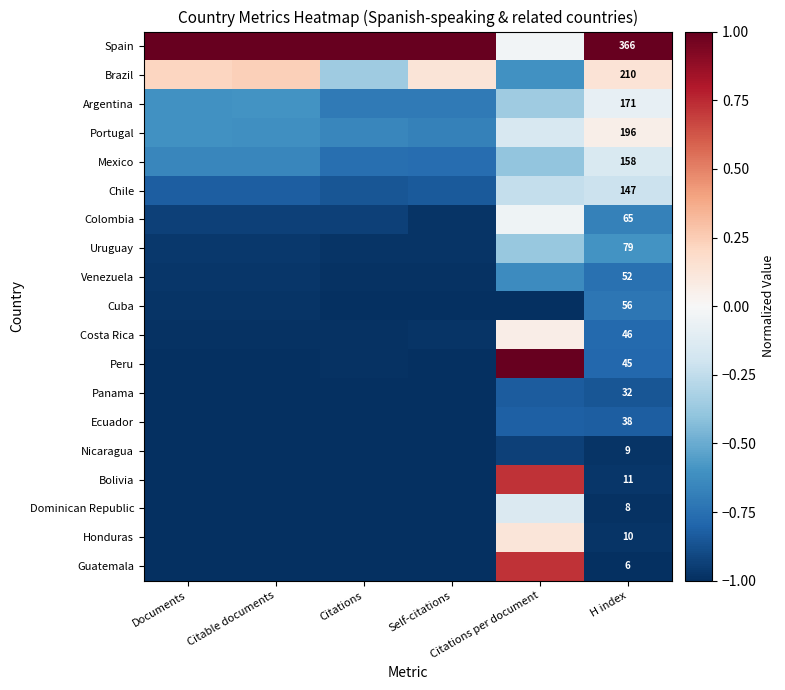

True or false: Spain has a value of 1.7 at Citations.

False